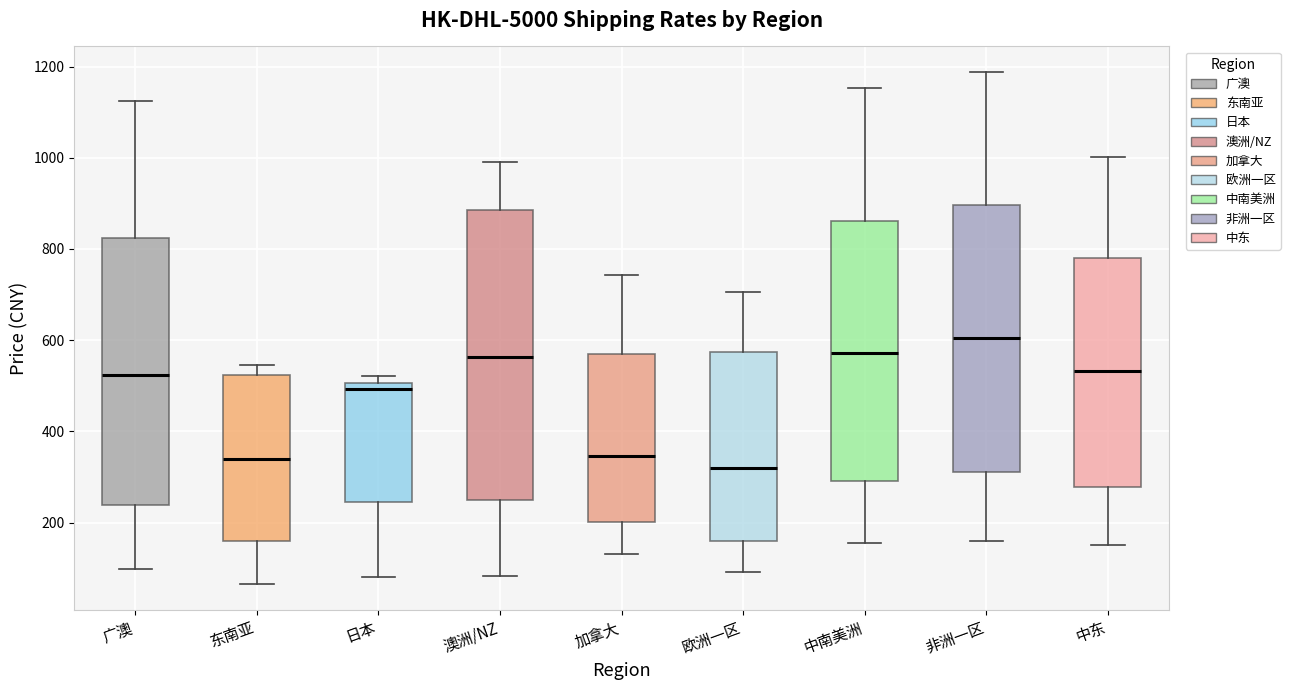

Which box is the tallest, from its lower edge to its upper edge?

澳洲/NZ